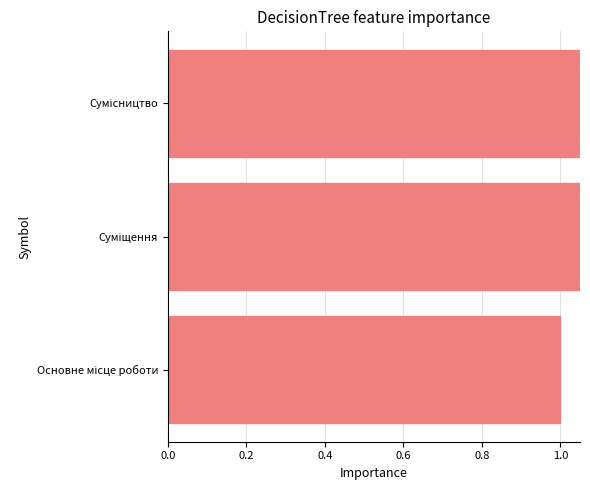

What is the value of the 1st bar from the left?

1